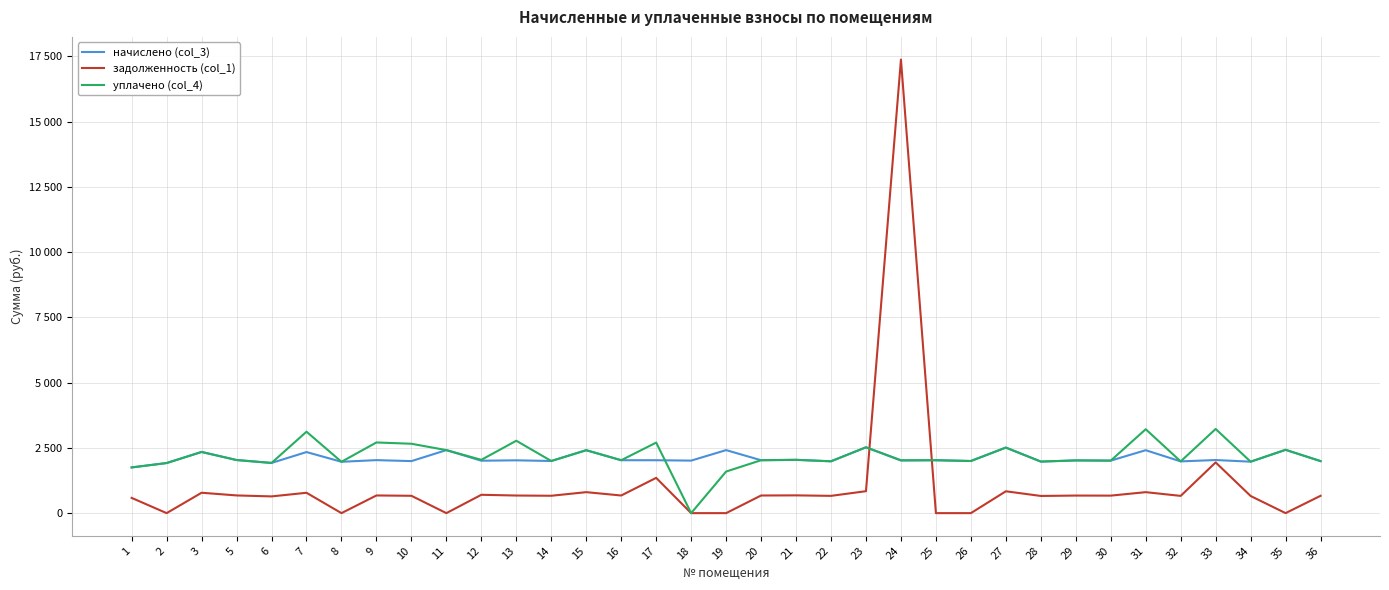

After their last crossing, which series has the higher values: начислено (col_3) or уплачено (col_4)?

уплачено (col_4)